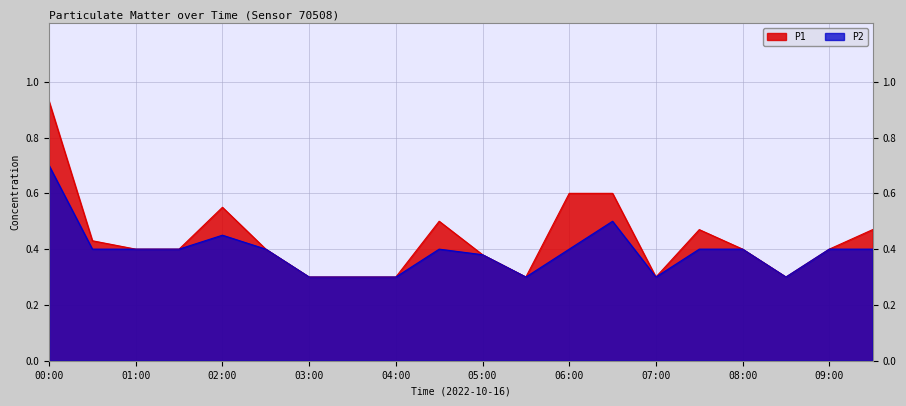

What is the sum of the P1 values at 02:00 and 07:30?

1.0